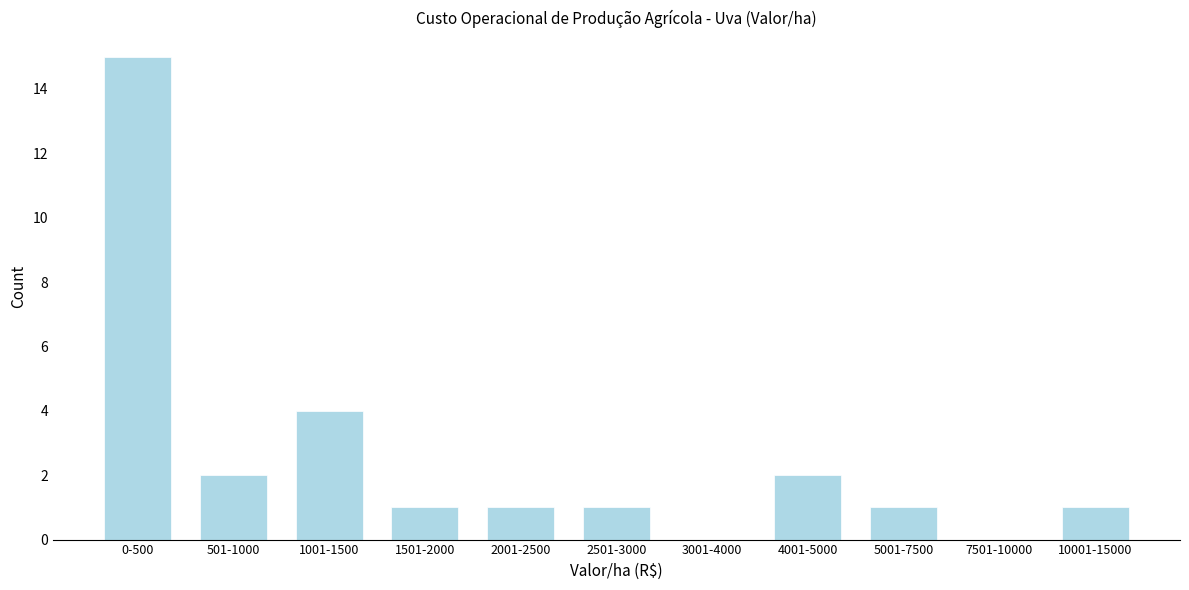

Reading left to right, list all the values displayed in this chart.

0-500=15	501-1000=2	1001-1500=4	1501-2000=1	2001-2500=1	2501-3000=1	3001-4000=0	4001-5000=2	5001-7500=1	7501-10000=0	10001-15000=1